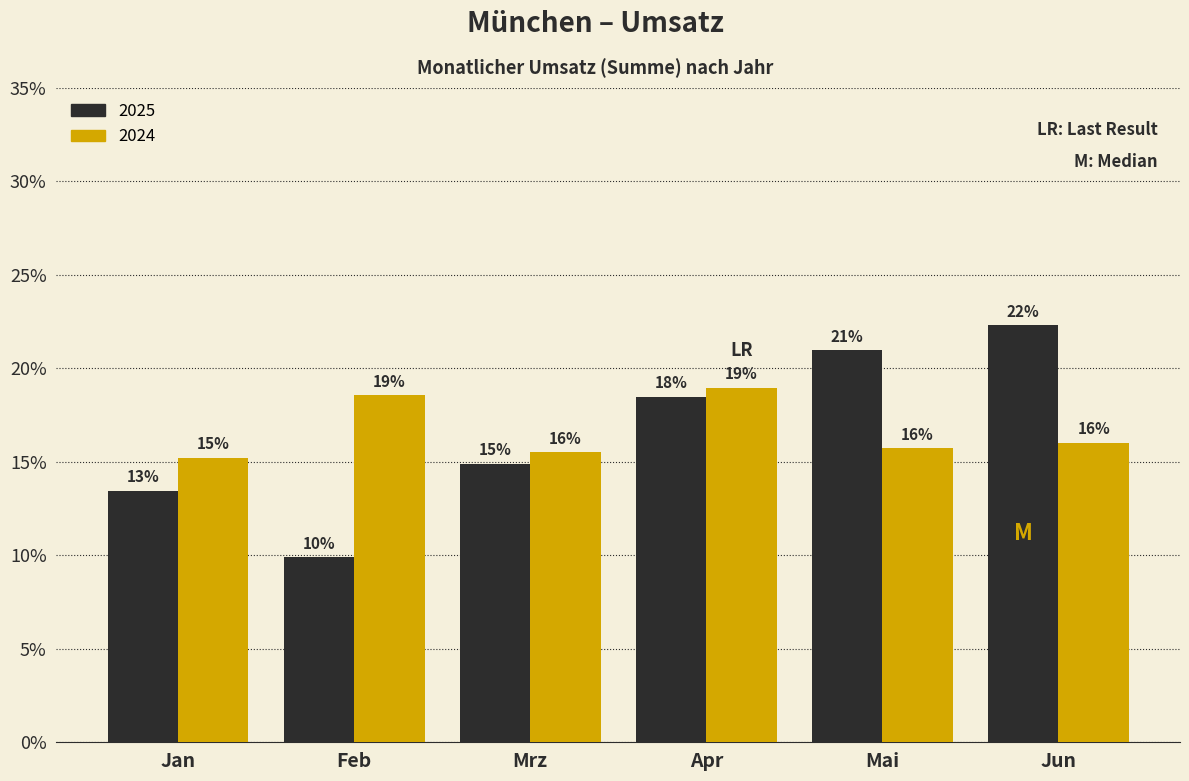

What value does the 2025 series have at Jun?

22.3